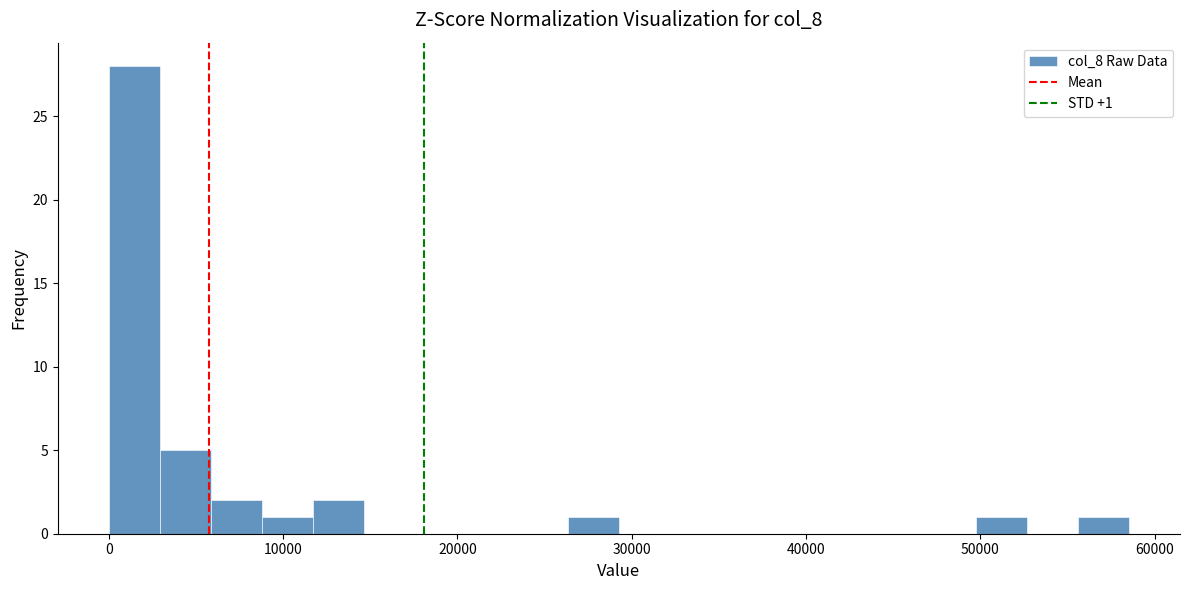

Around what value on the x-axis is the tallest bar? Give the approximate position of its centre, as read against the axis.

1000